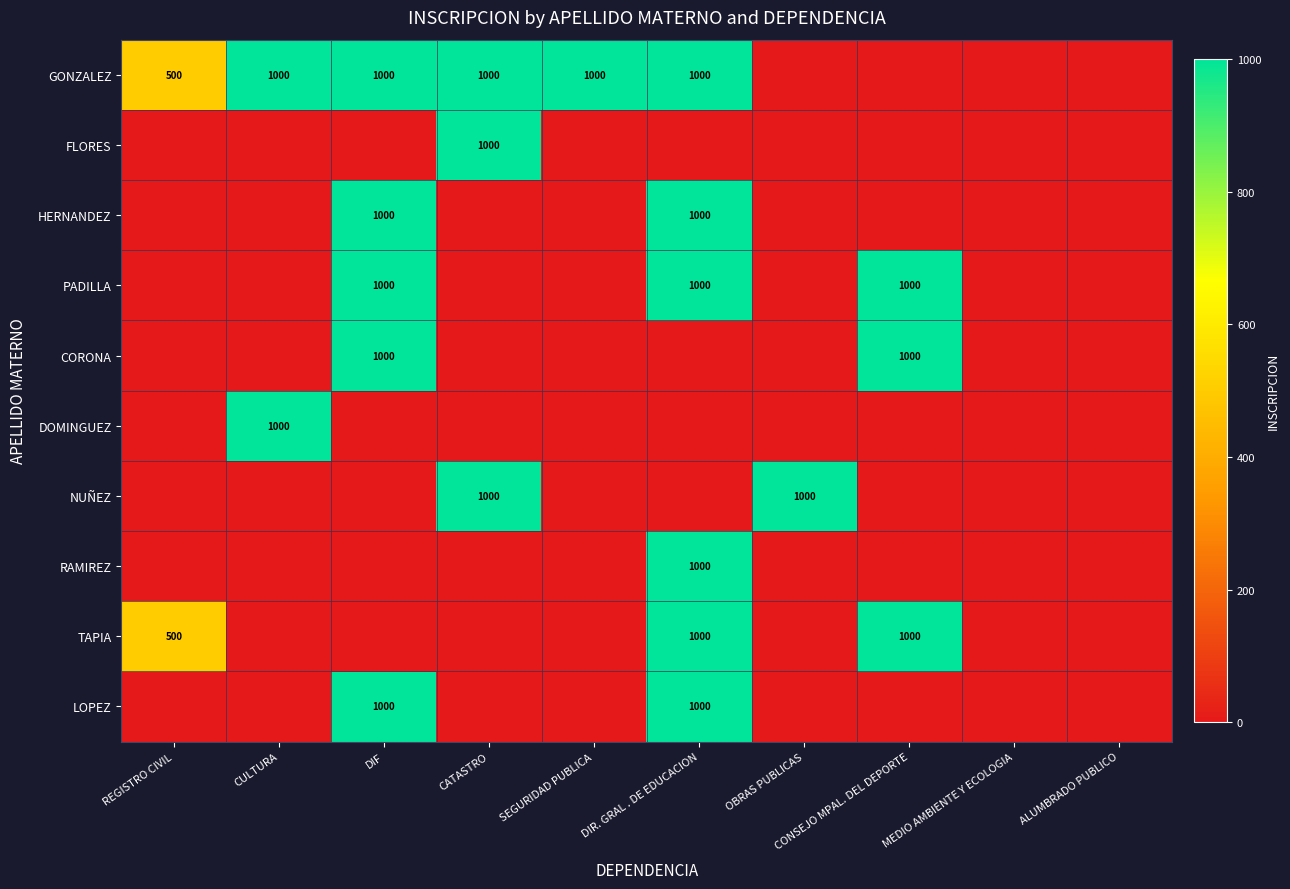

Between CONSEJO MPAL. DEL DEPORTE and CATASTRO, which is larger?

CATASTRO